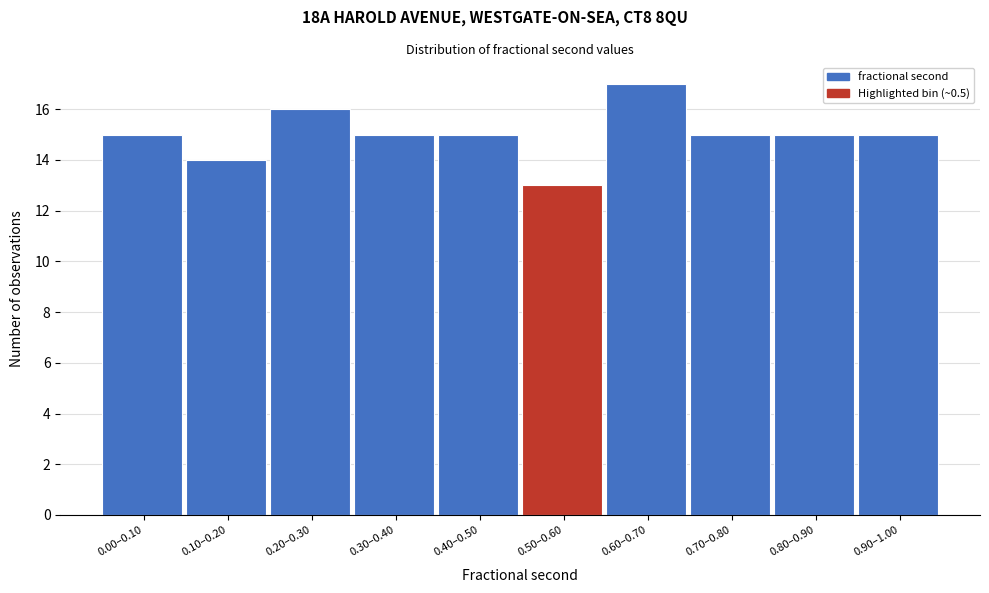

Reading left to right, list all the values displayed in this chart.

15	14	16	15	15	13	17	15	15	15